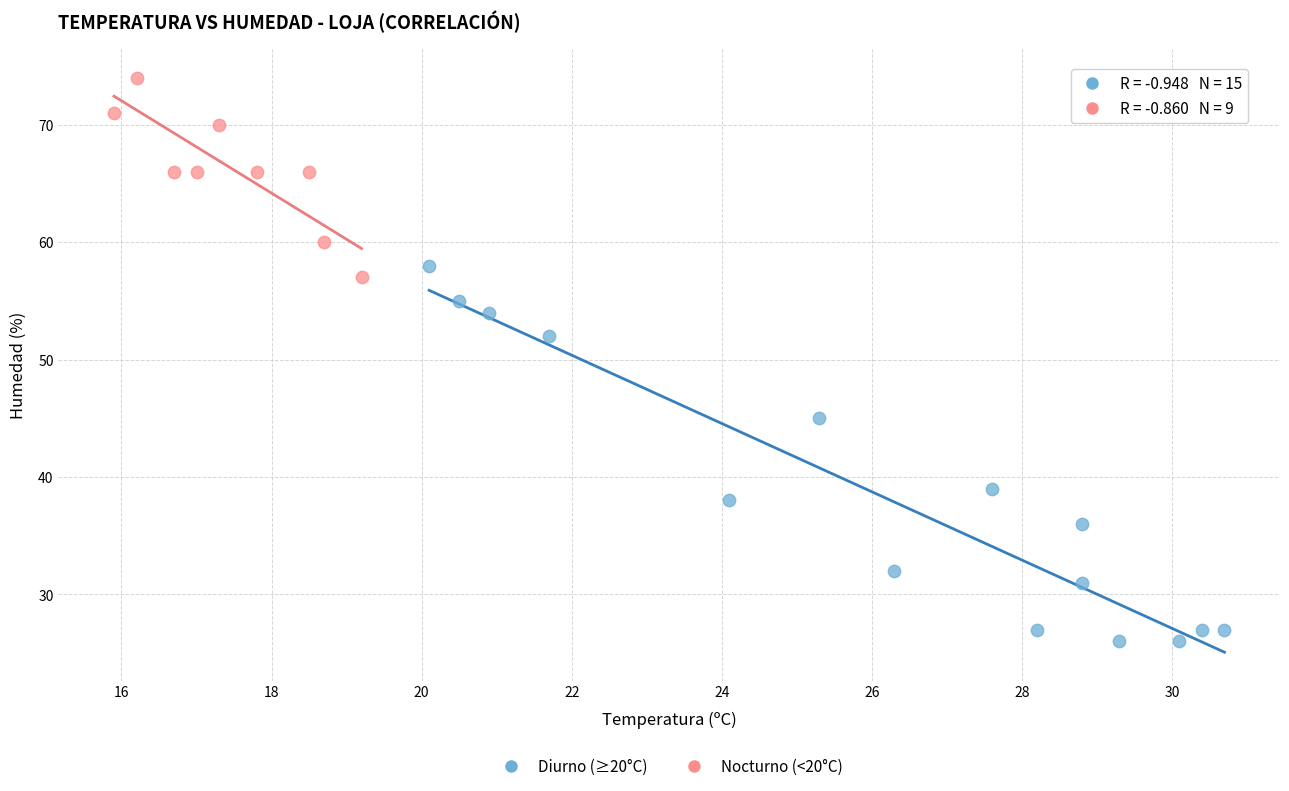

Which series reaches the maximum Y coordinate?

Nocturno (<20°C)